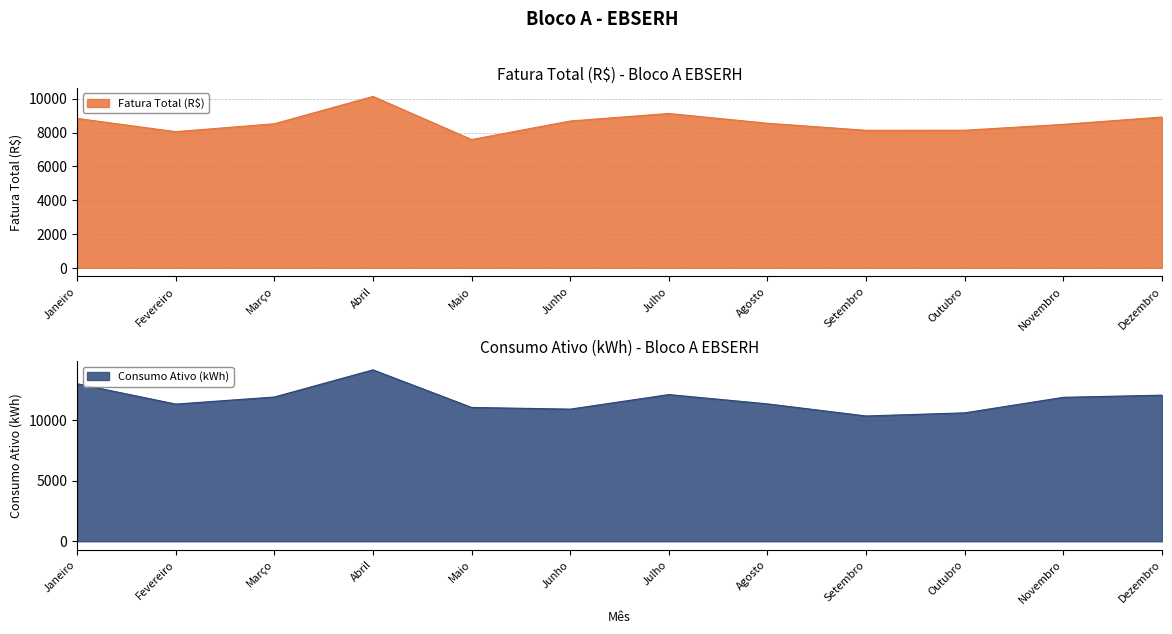

Between Junho and Outubro, which series saw the biggest shift?

Fatura Total (R$)